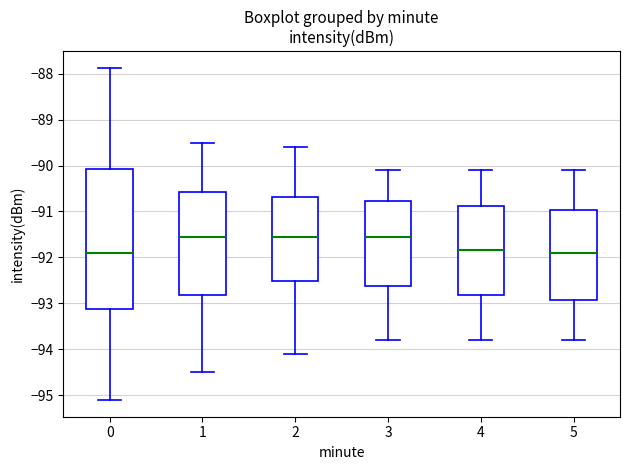

Reading left to right, transcribe this box plot: for each box, give where its median line is, the range the box spans, and where its two whiskers end, as read against the y-axis. The values are not printed on the chart, so give them approximately, as read against the axis.

0: median -91.9, box -93.1 to -90.1, whiskers -95.1 to -87.9
1: median -91.5, box -92.8 to -90.6, whiskers -94.5 to -89.5
2: median -91.5, box -92.5 to -90.7, whiskers -94.1 to -89.6
3: median -91.5, box -92.6 to -90.8, whiskers -93.8 to -90.1
4: median -91.8, box -92.8 to -90.9, whiskers -93.8 to -90.1
5: median -91.9, box -92.9 to -91.0, whiskers -93.8 to -90.1